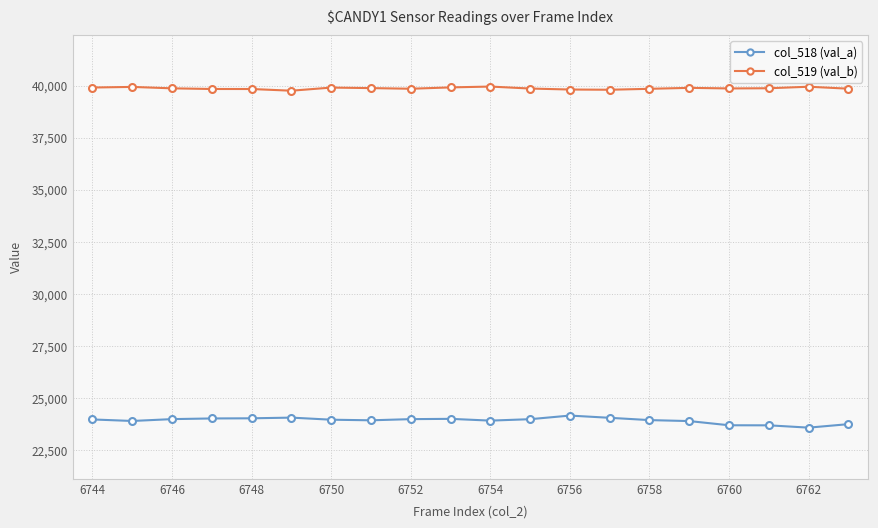

True or false: col_518 (val_a) and col_519 (val_b) intersect in this chart.

False